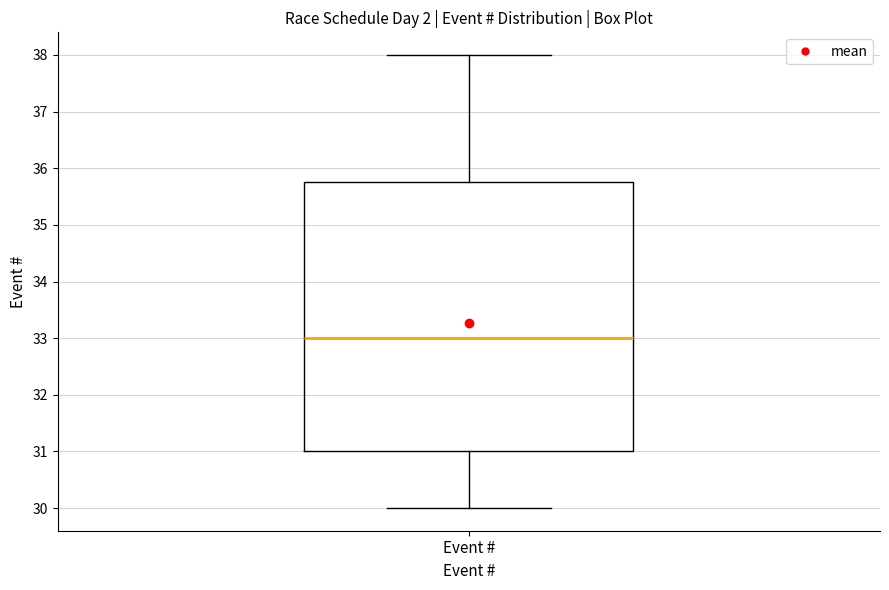

Read this box plot against the y-axis: the position of the median line, the range covered by the box, and the ends of both whiskers. The values are not printed on the chart, so give them approximately, as read against the axis.

median 33.0, box 31.0 to 35.8, whiskers 30.0 to 38.0